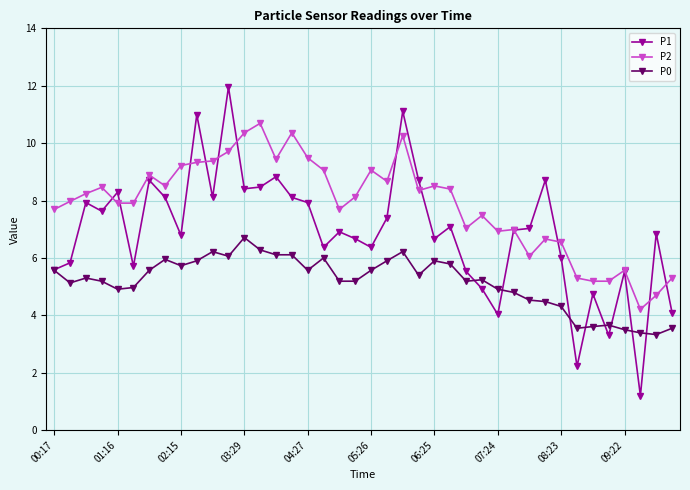

True or false: P0 has more than 2 points higher than both neighbors.

True